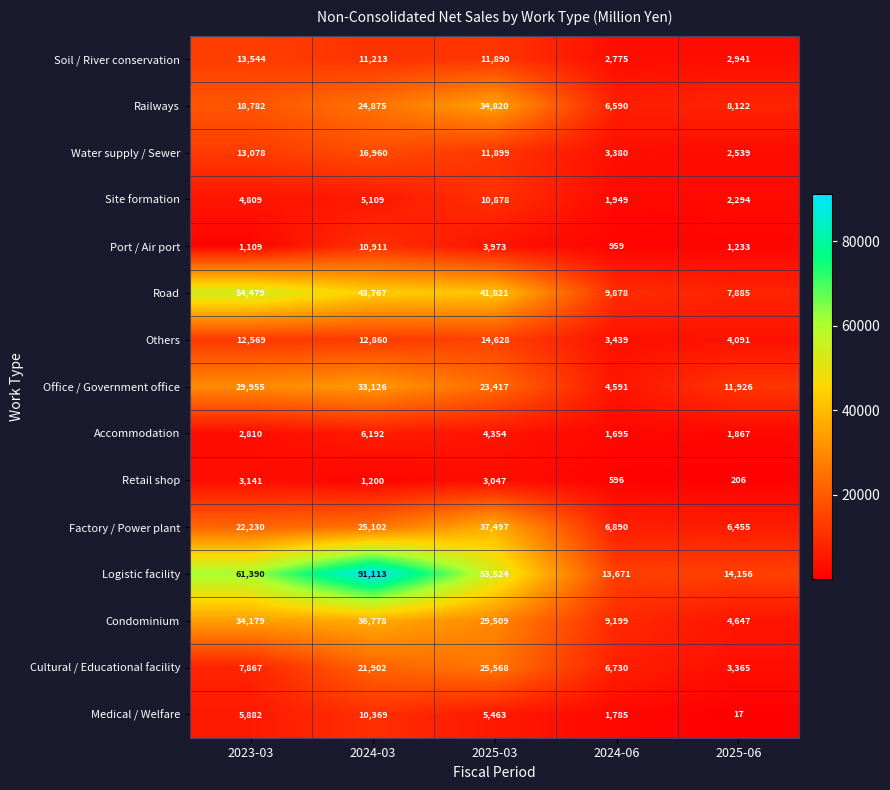

Which series has the widest spread of values?

Logistic facility